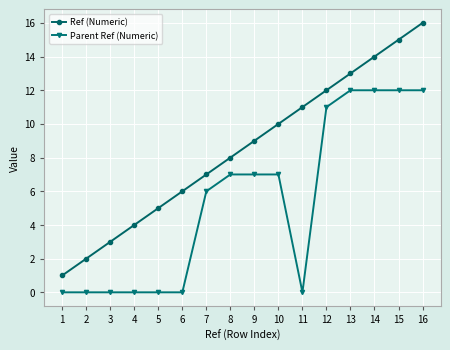

Where is Parent Ref (Numeric) nearest to the value 6?

7